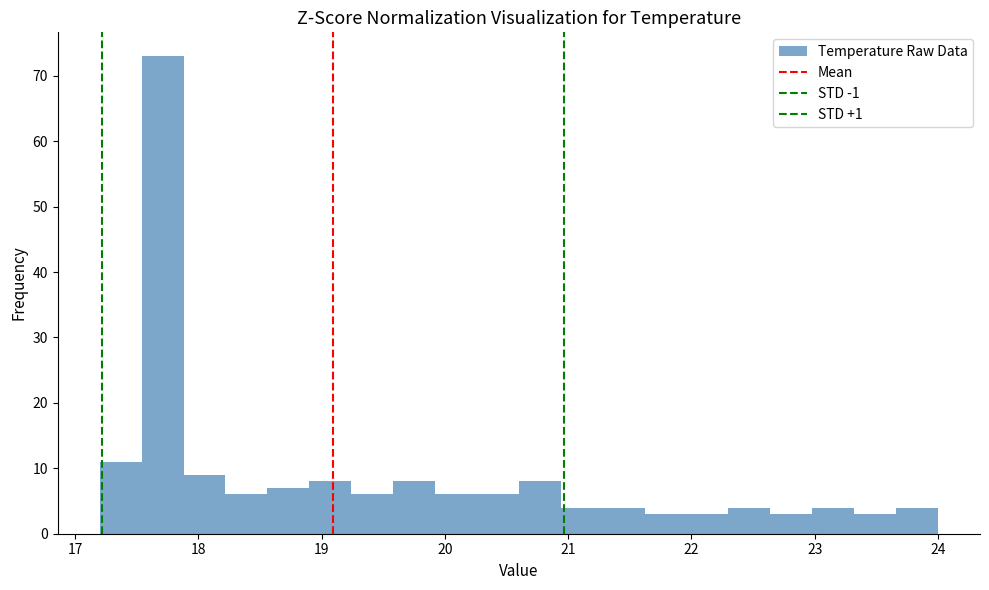

Read against the x-axis, roughly where is the centre of the tallest bar?

17.7